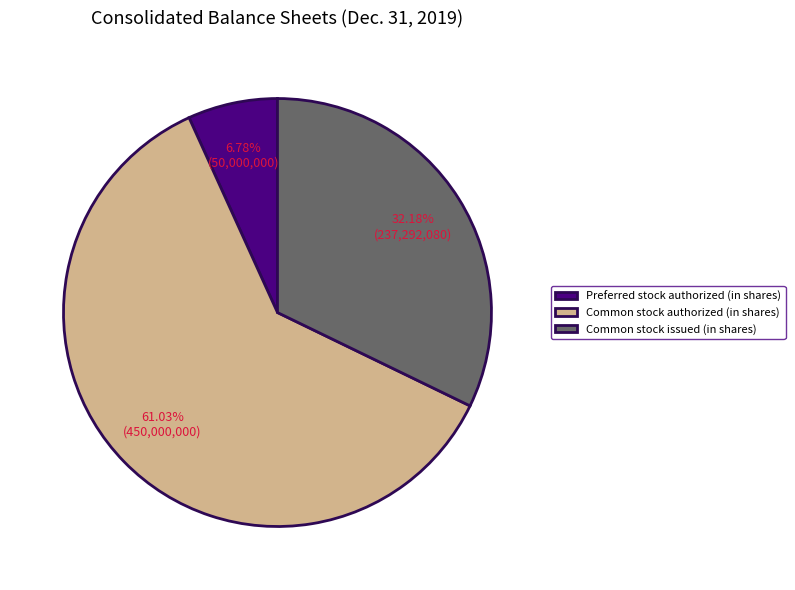

To the nearest percent, what is the average slice percentage?

33%